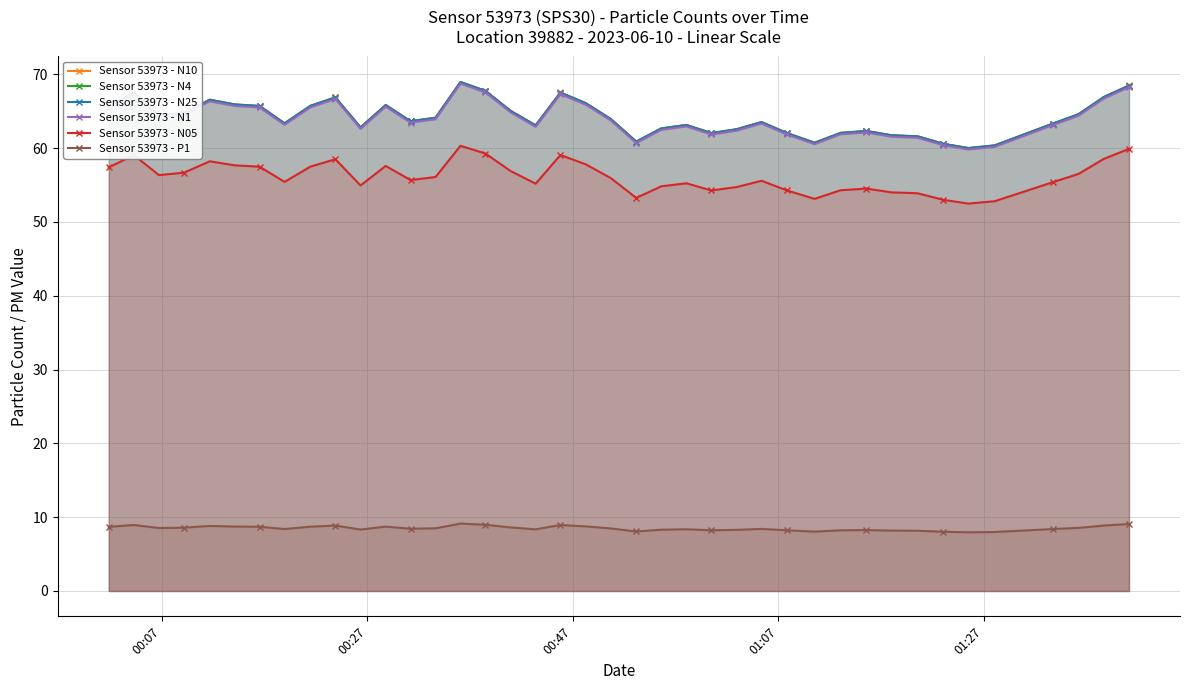

At how many categories does at least one series exceed 18?

40